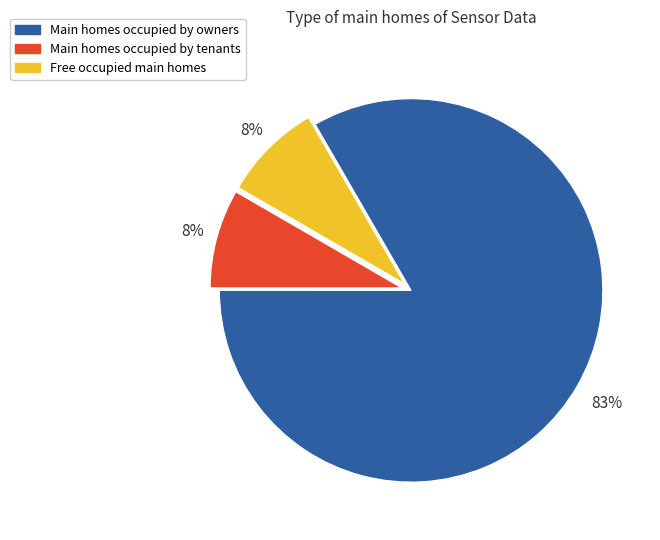

Is there any slice that represents more than half of the pie?

Yes